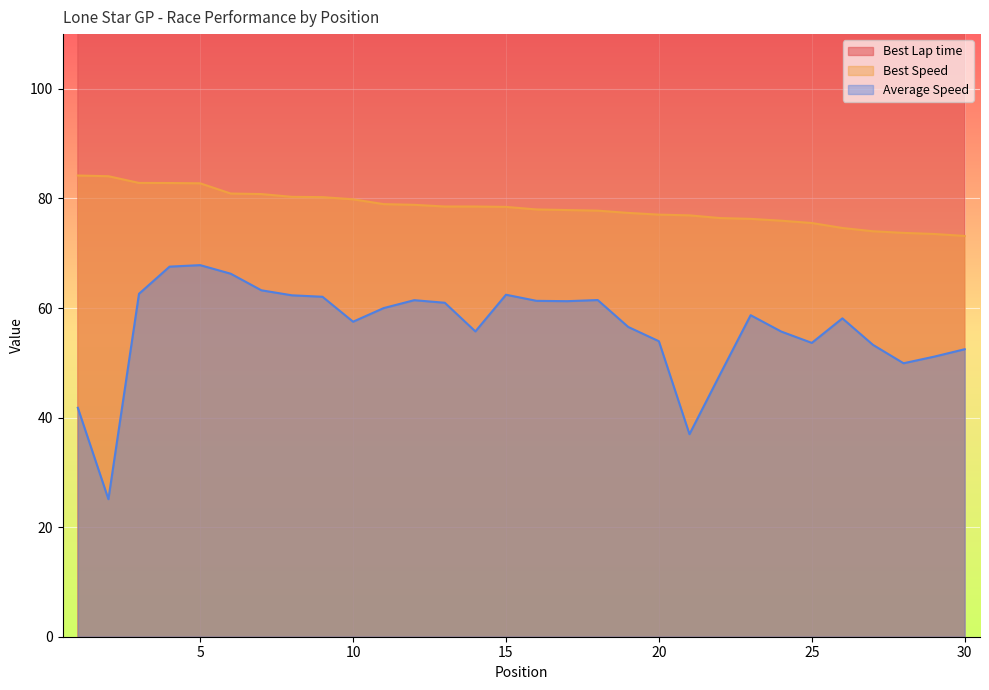

What is the difference between the maximum and minimum values in the Best Speed series?

11.0